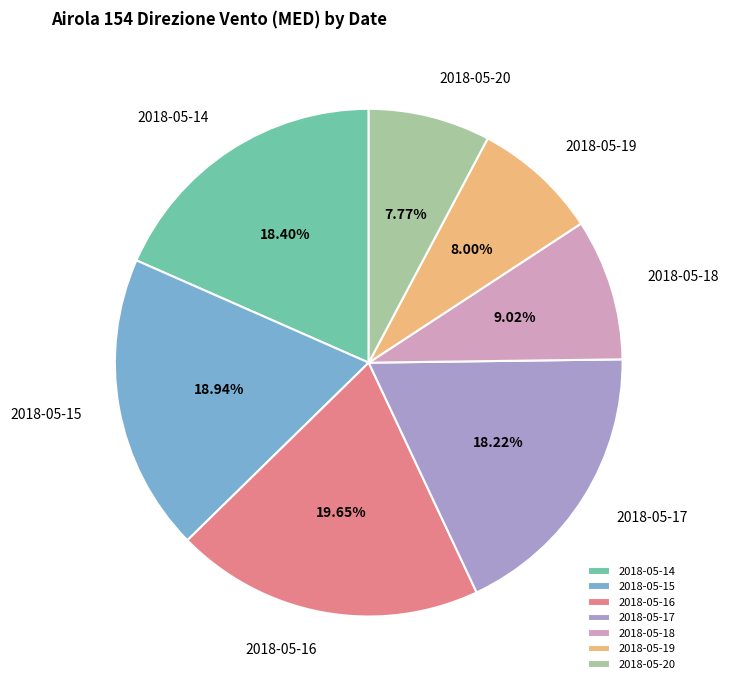

Which has a higher value, 2018-05-17 or 2018-05-18?

2018-05-17